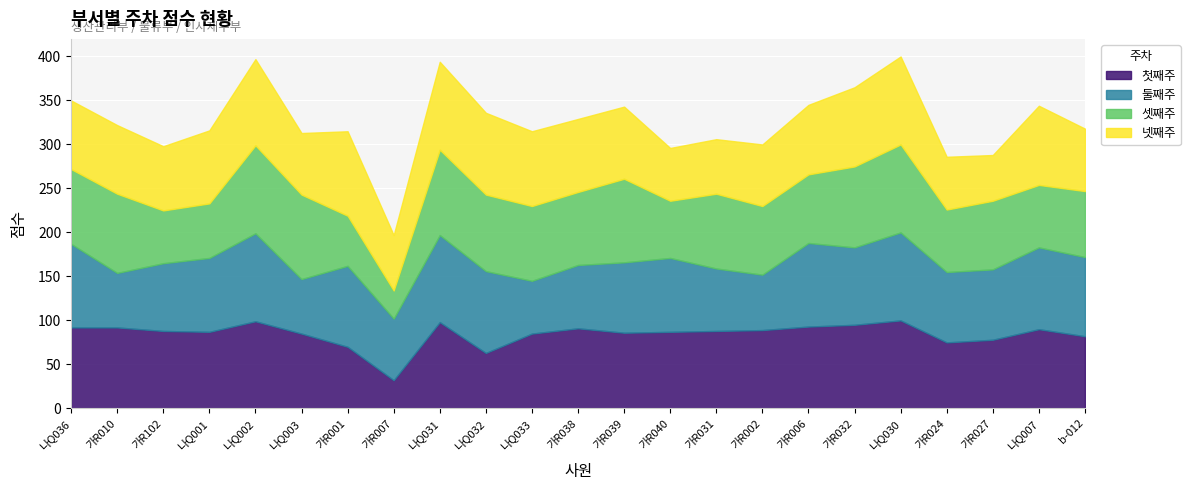

The 첫째주 series shows 128 at 가R002. True or false?

False